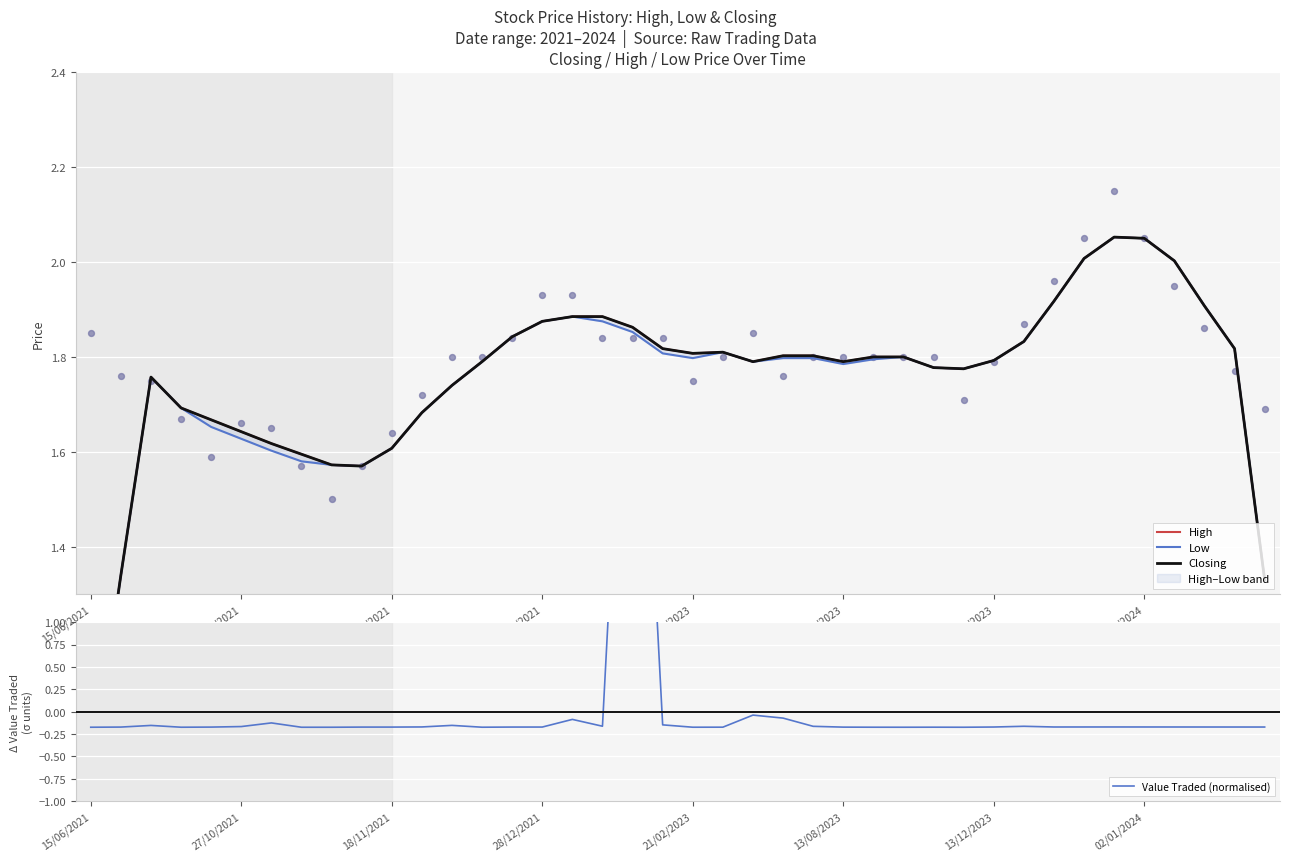

Which series has the largest total across all categories?

High